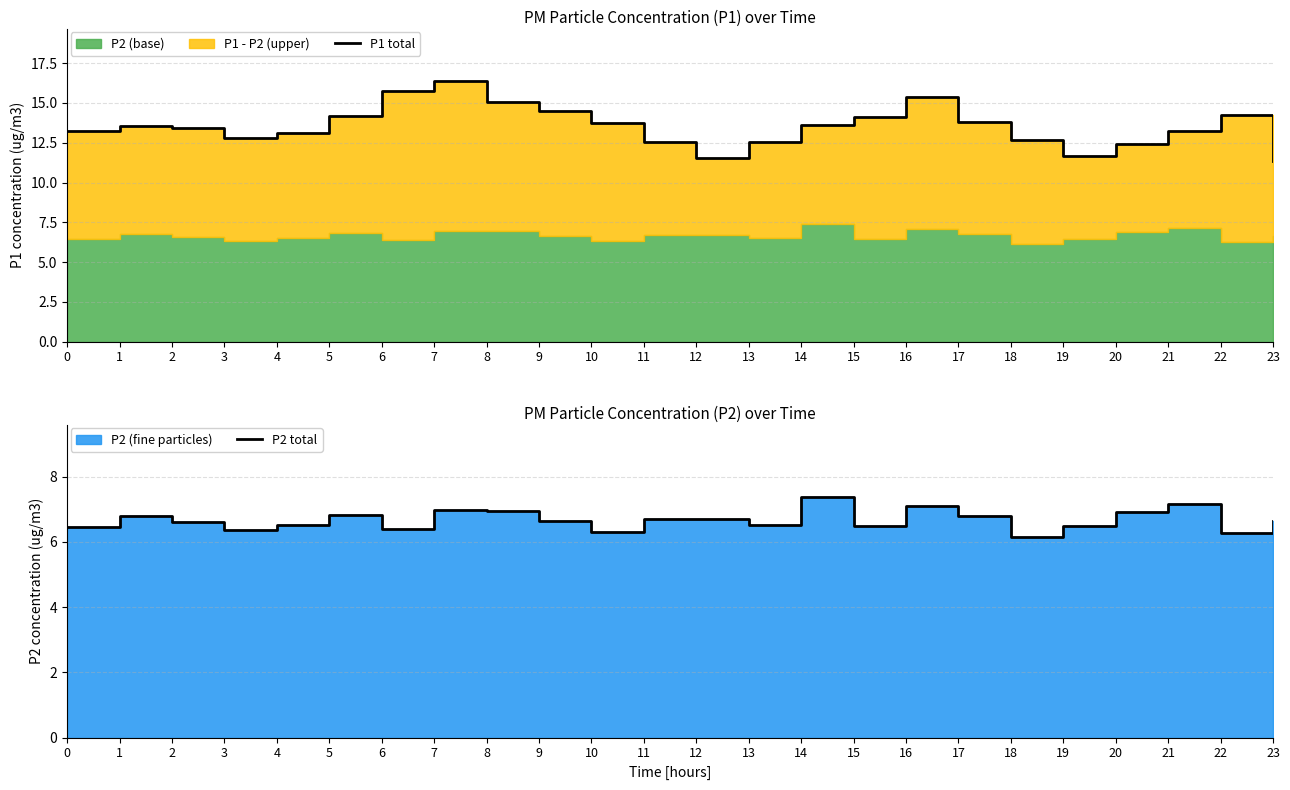

What is the value of the P2 total point at the 10th from the left?

6.7